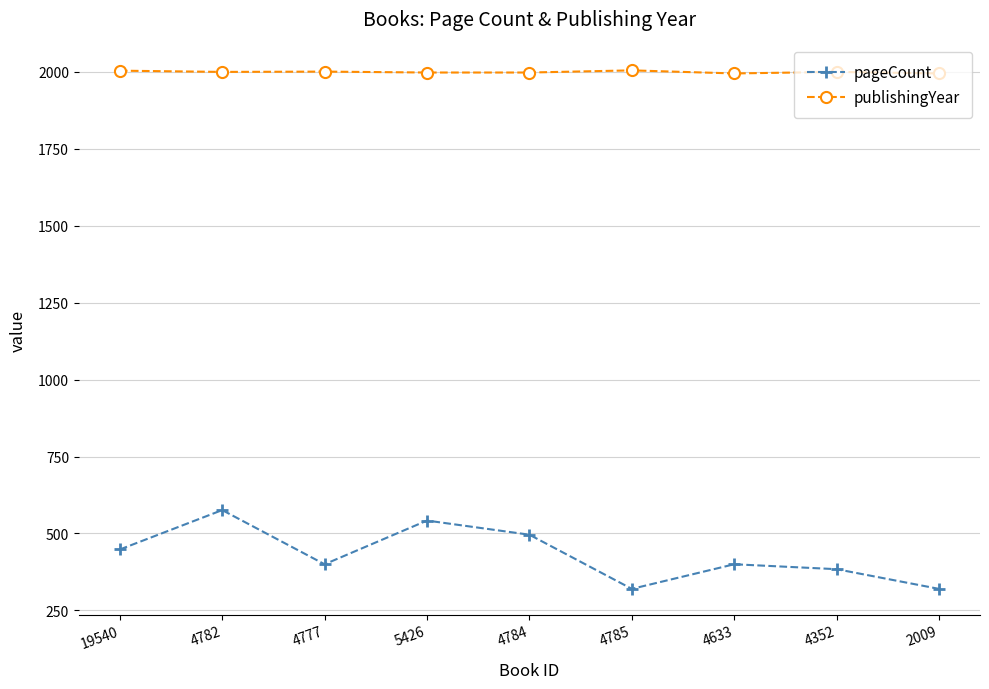

True or false: pageCount and publishingYear cross at least once.

False